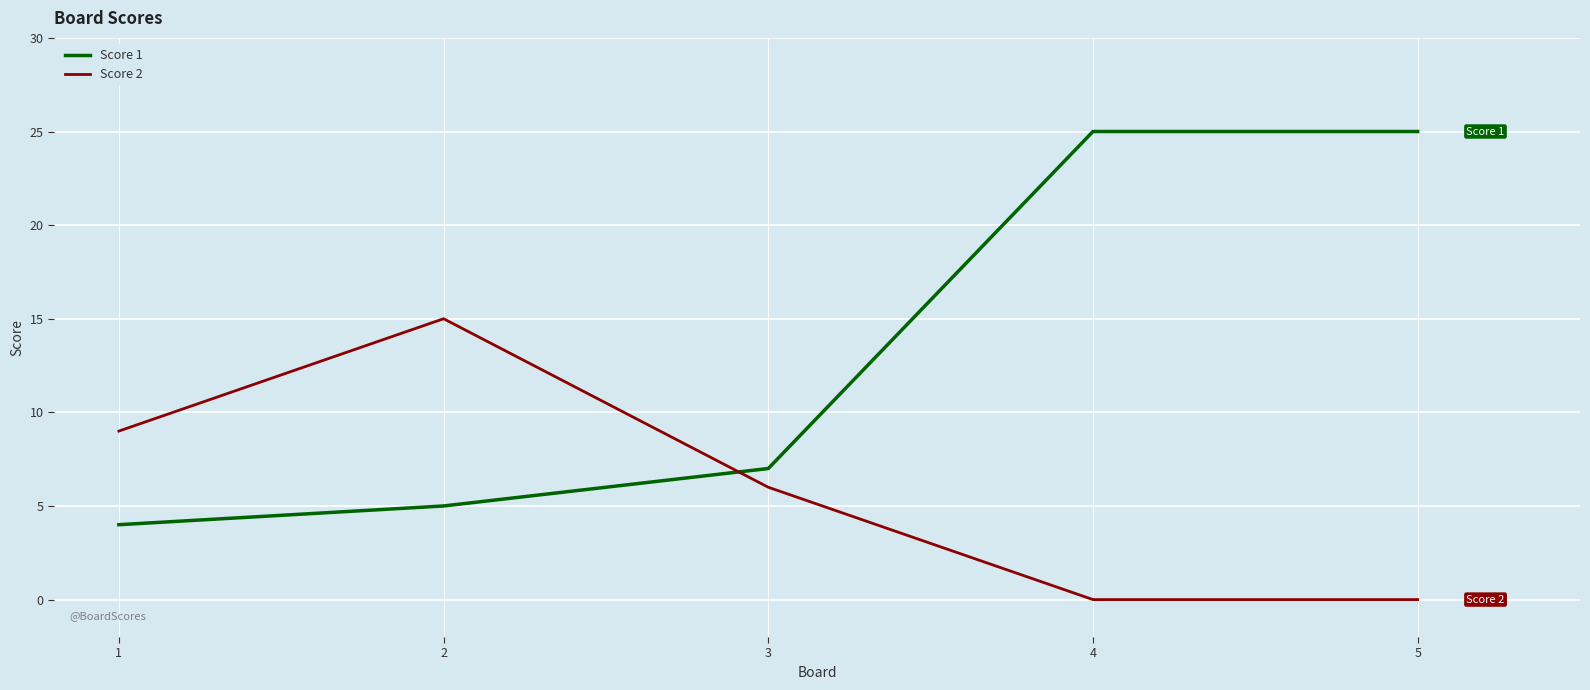

What is the difference between the second highest and second lowest values in the Score 2 series?

9